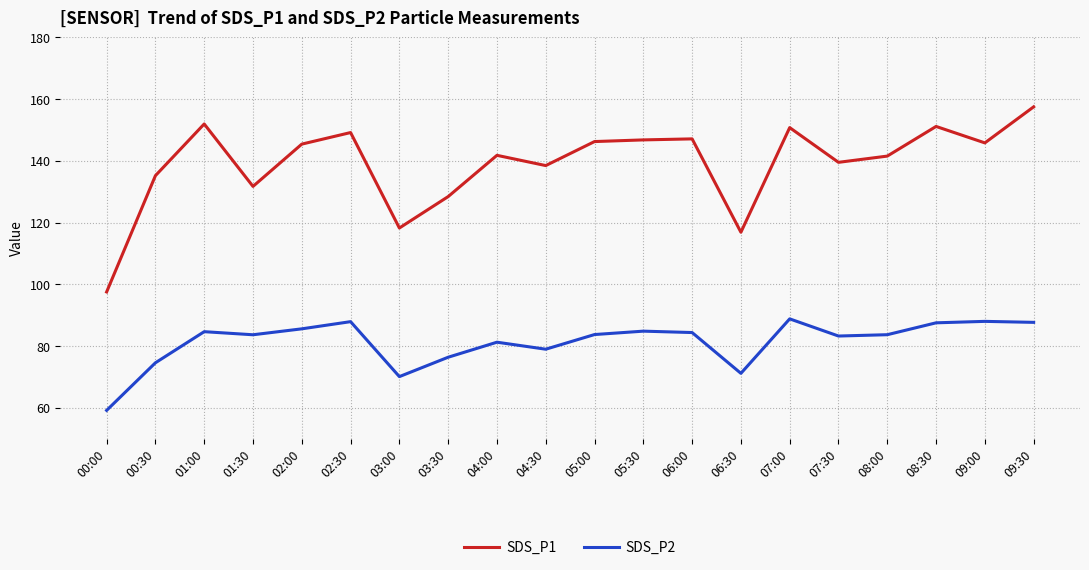

True or false: SDS_P2 and SDS_P1 cross at least once.

False